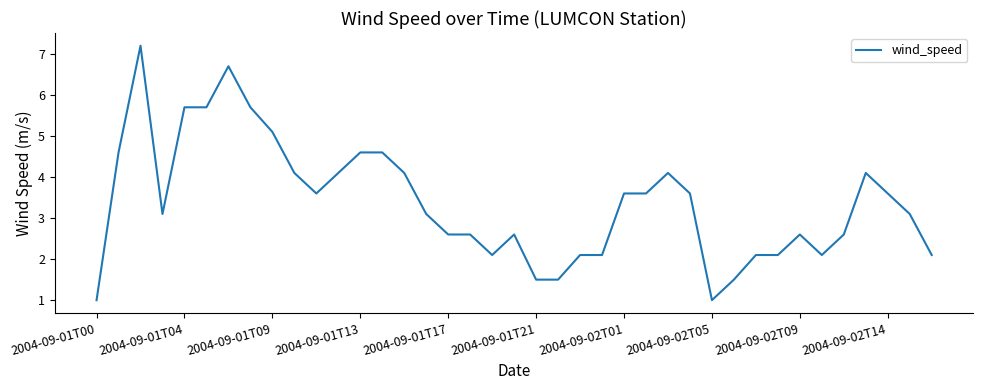

What is the smallest value displayed?

1.0